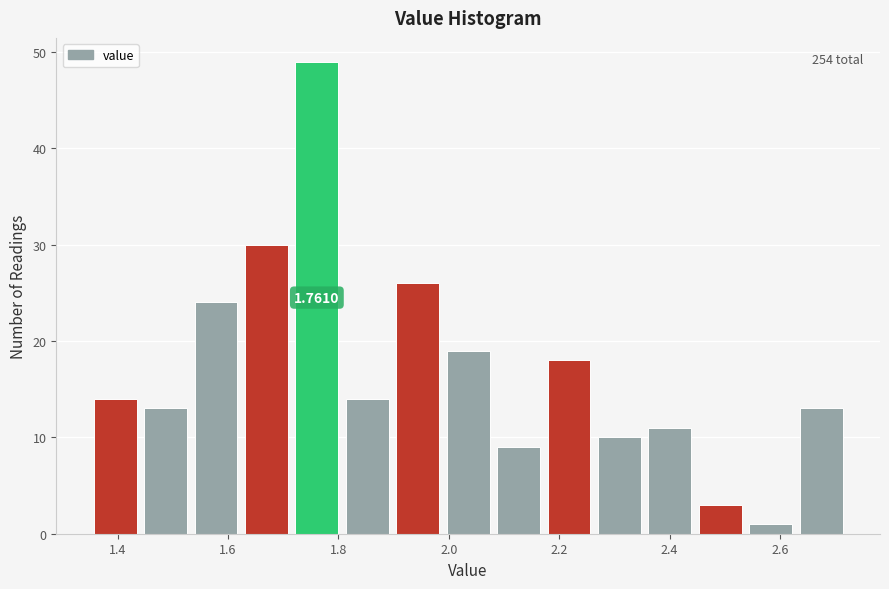

Over which range of the x-axis is the bar tallest?

1.72 to 1.80